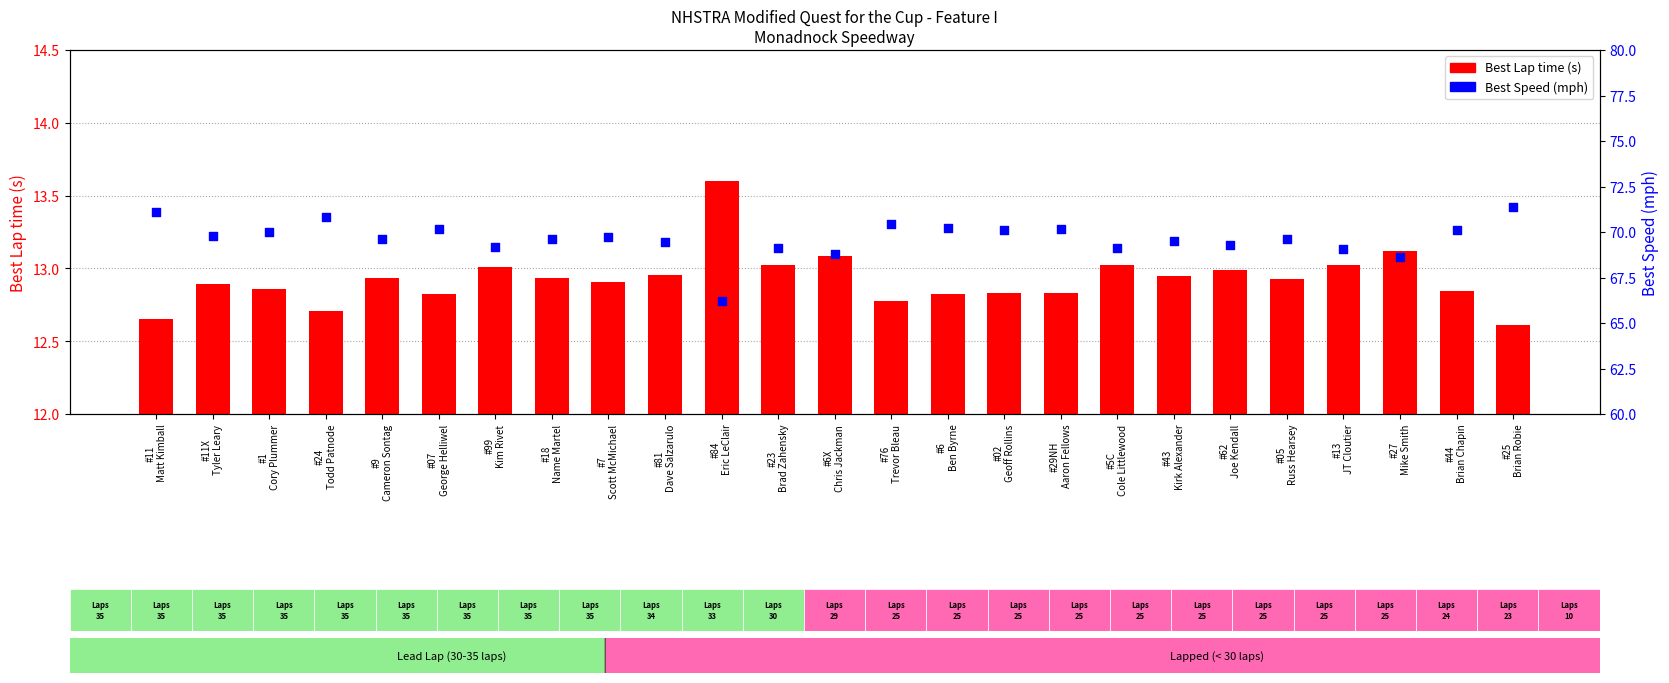

What is the total value across all series at #9
Cameron Sontag?

82.5